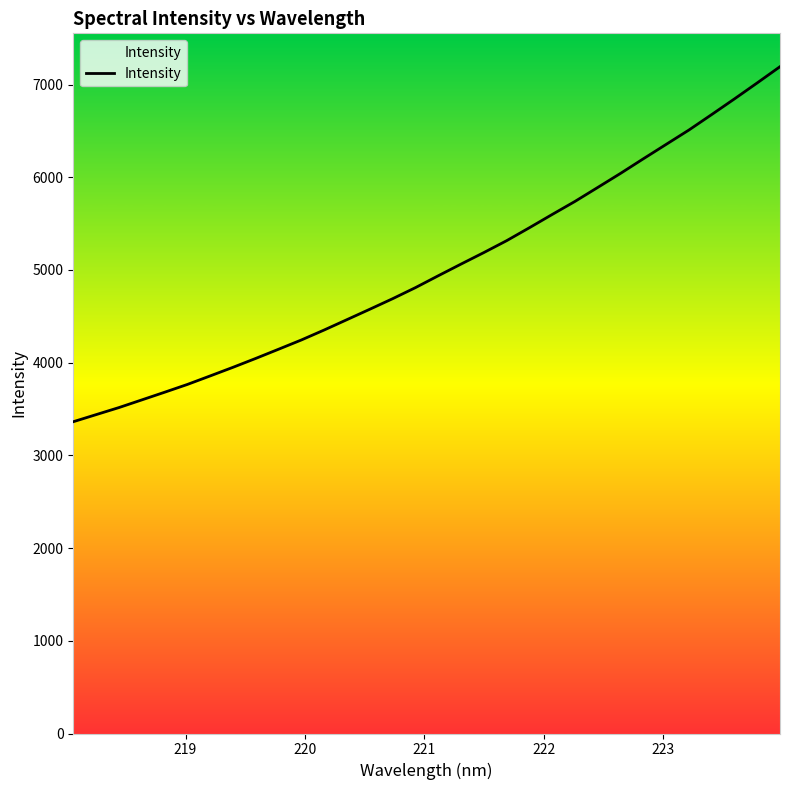

How many lines are shown in the chart?

1